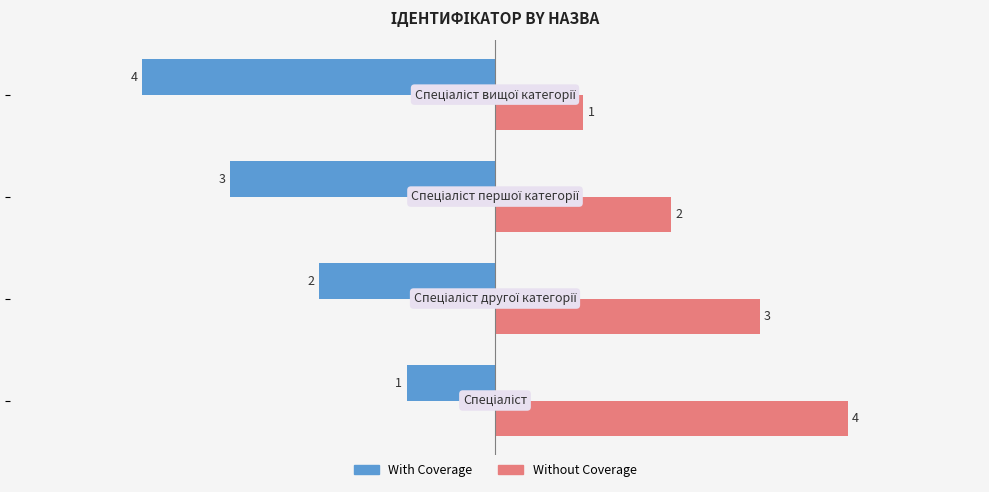

Count the Without Coverage values in the range 2 to 4.

3